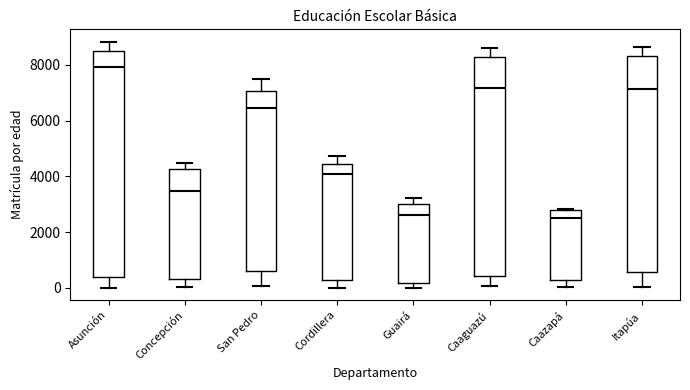

Which box's median line is the highest?

Asunción